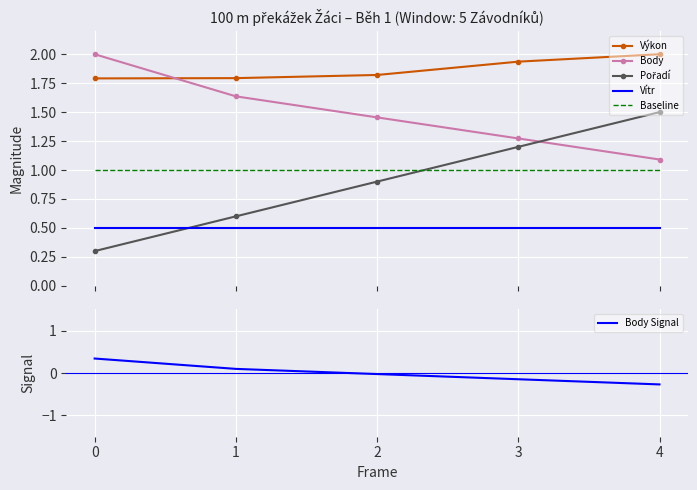

What is the spread (max minus min) of values at 2?

1.8